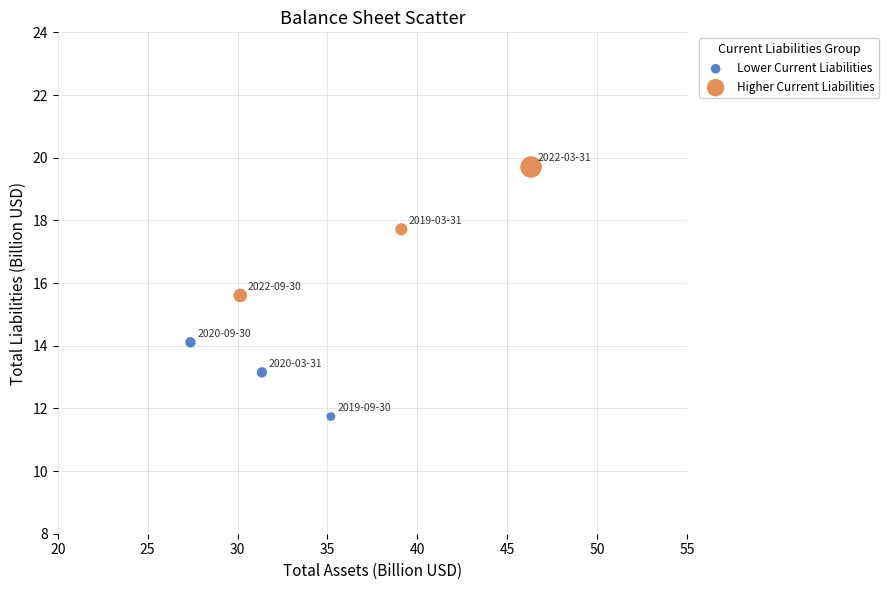

What are all the series names shown in the legend?

Lower Current Liabilities, Higher Current Liabilities